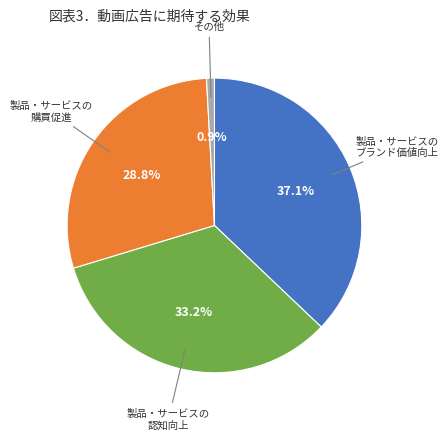

Does any single category account for the majority?

No